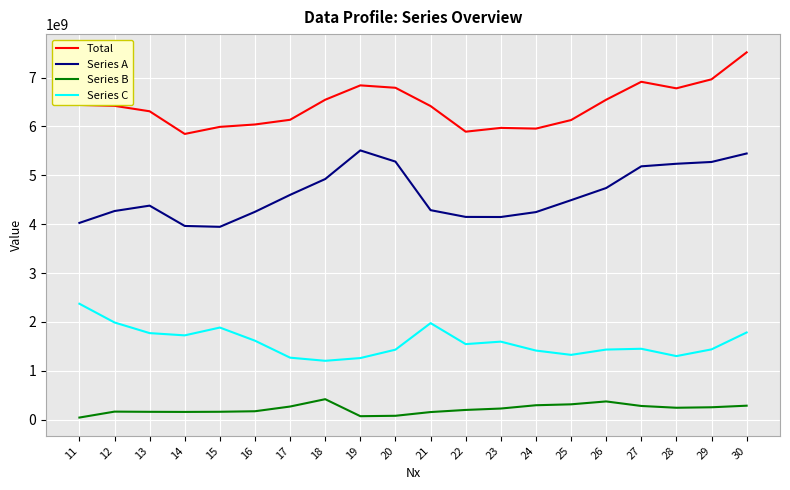

What is the maximum value for Series B?

418619071